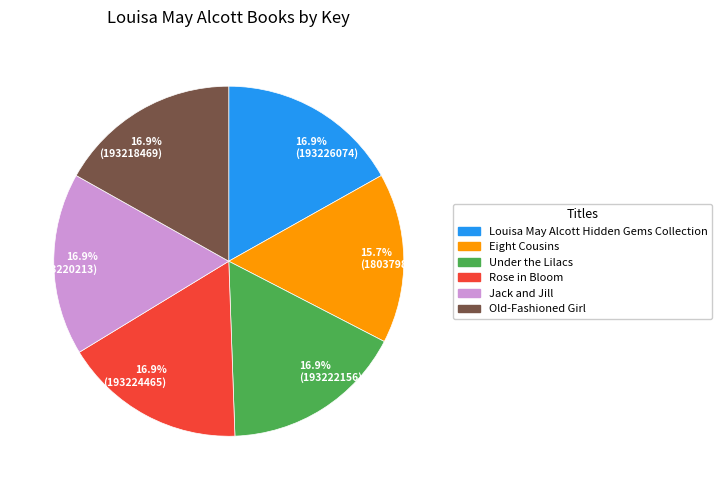

What portion of the pie excludes 16.9% (193220213)?

83.1%